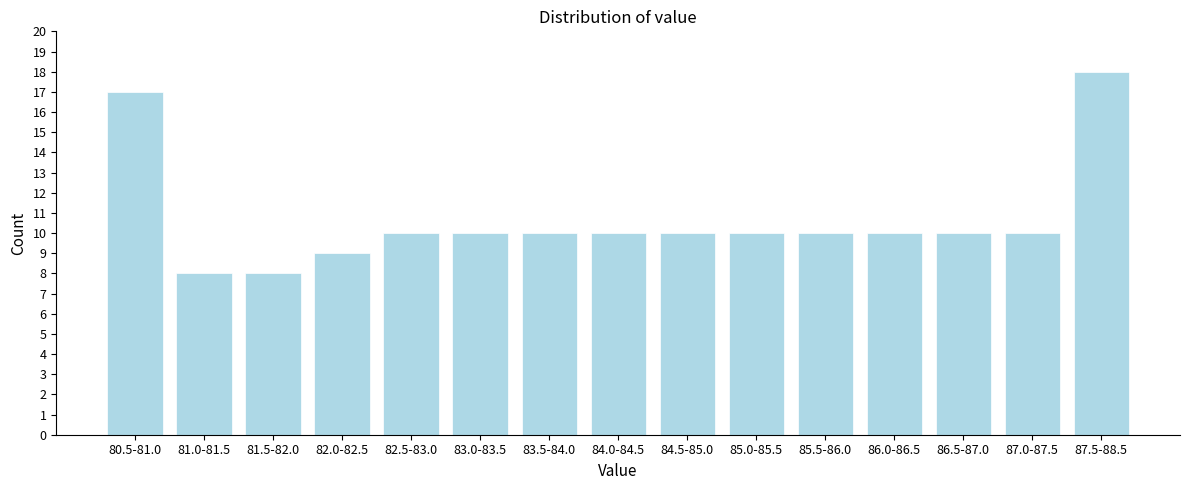

Reading right to left, extract all data points from this chart.

18	10	10	10	10	10	10	10	10	10	10	9	8	8	17